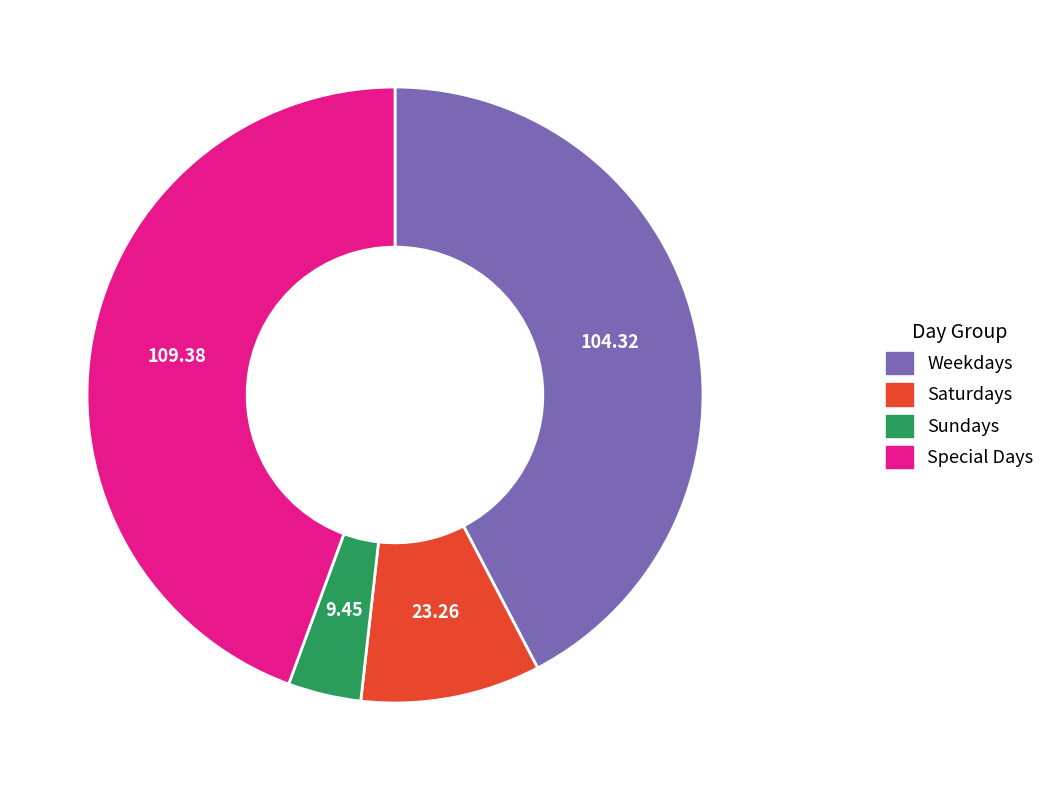

Which has a higher value, Sundays or Weekdays?

Weekdays